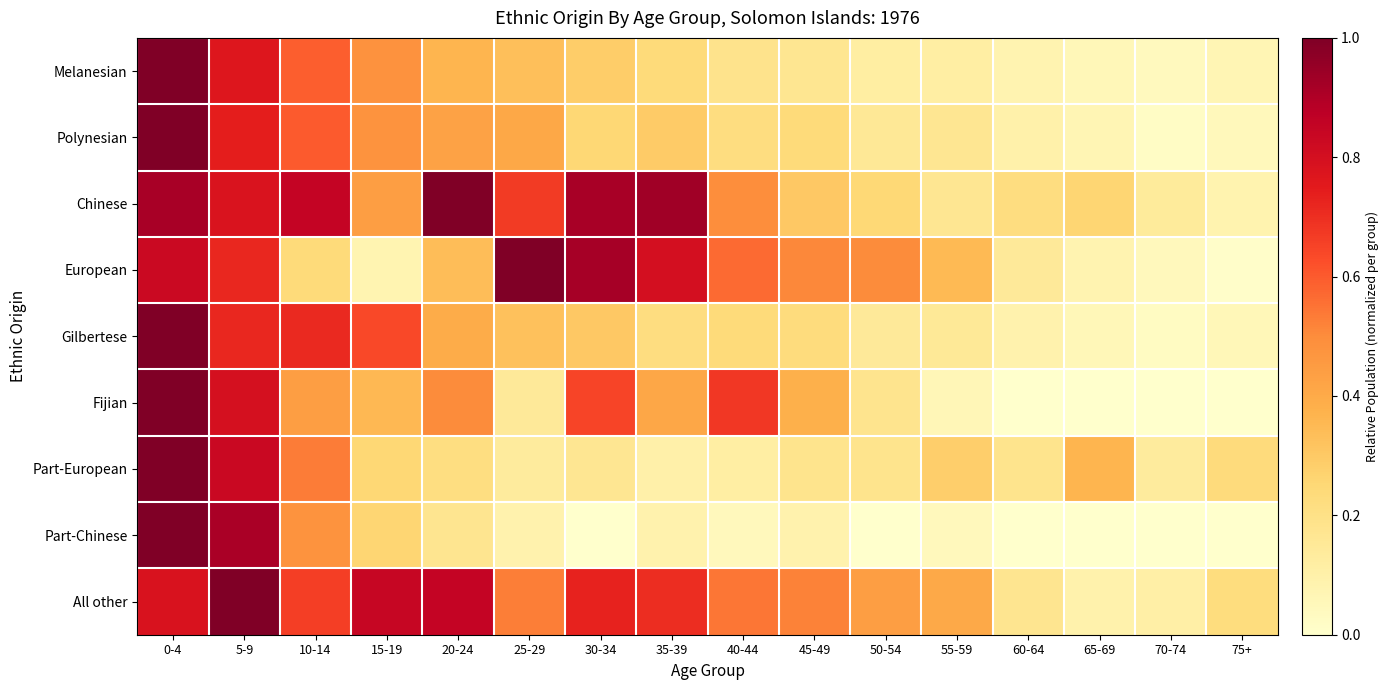

At which category is the sum across all series the highest?

0-4